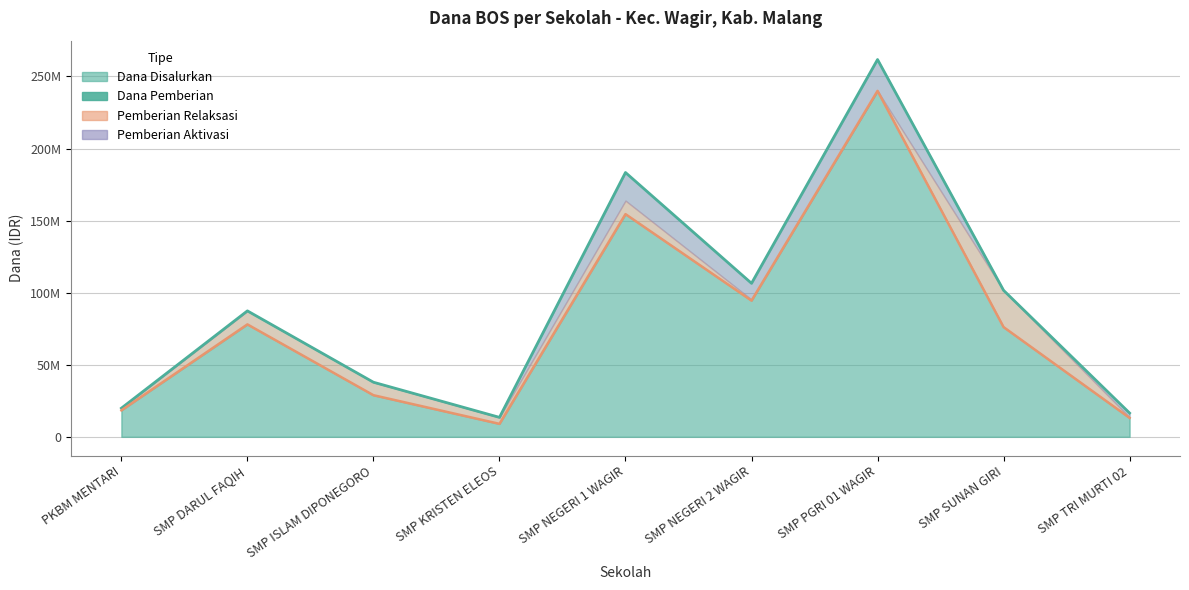

In Dana Disalurkan, how many points are higher than both neighbors (excluding endpoints)?

3